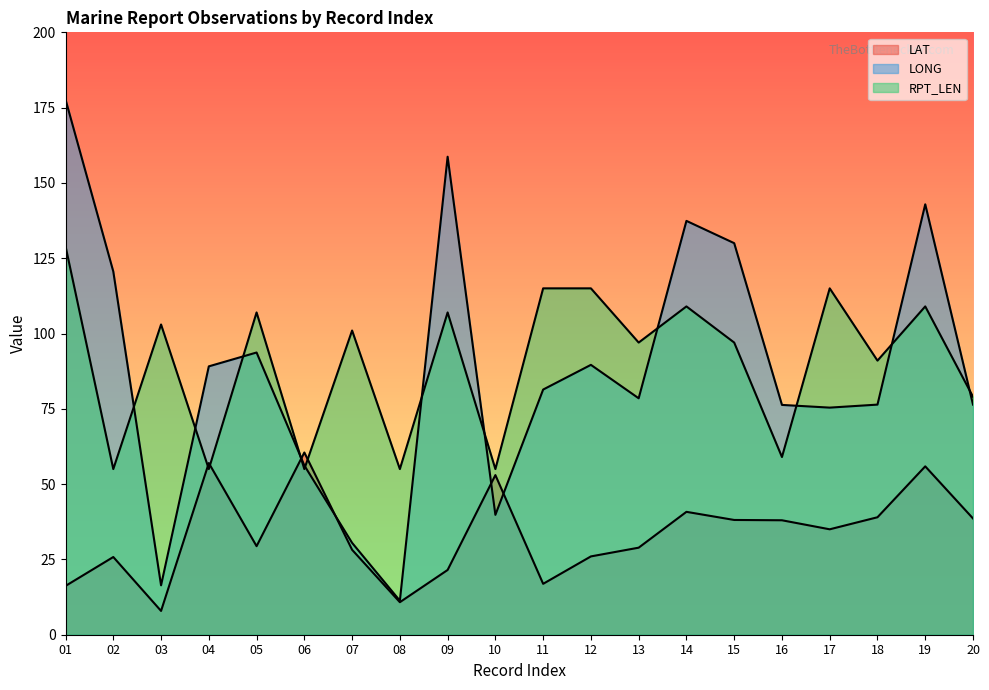

What is the smallest value displayed?

7.9